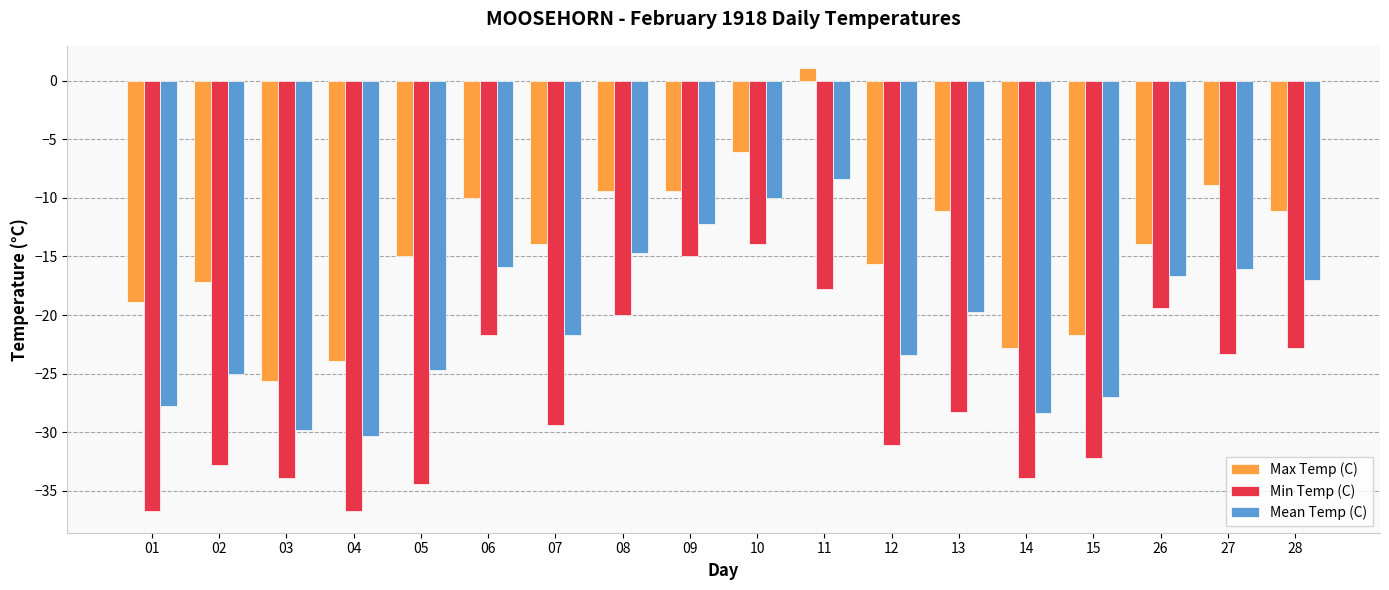

What is the smallest value displayed?

-36.7